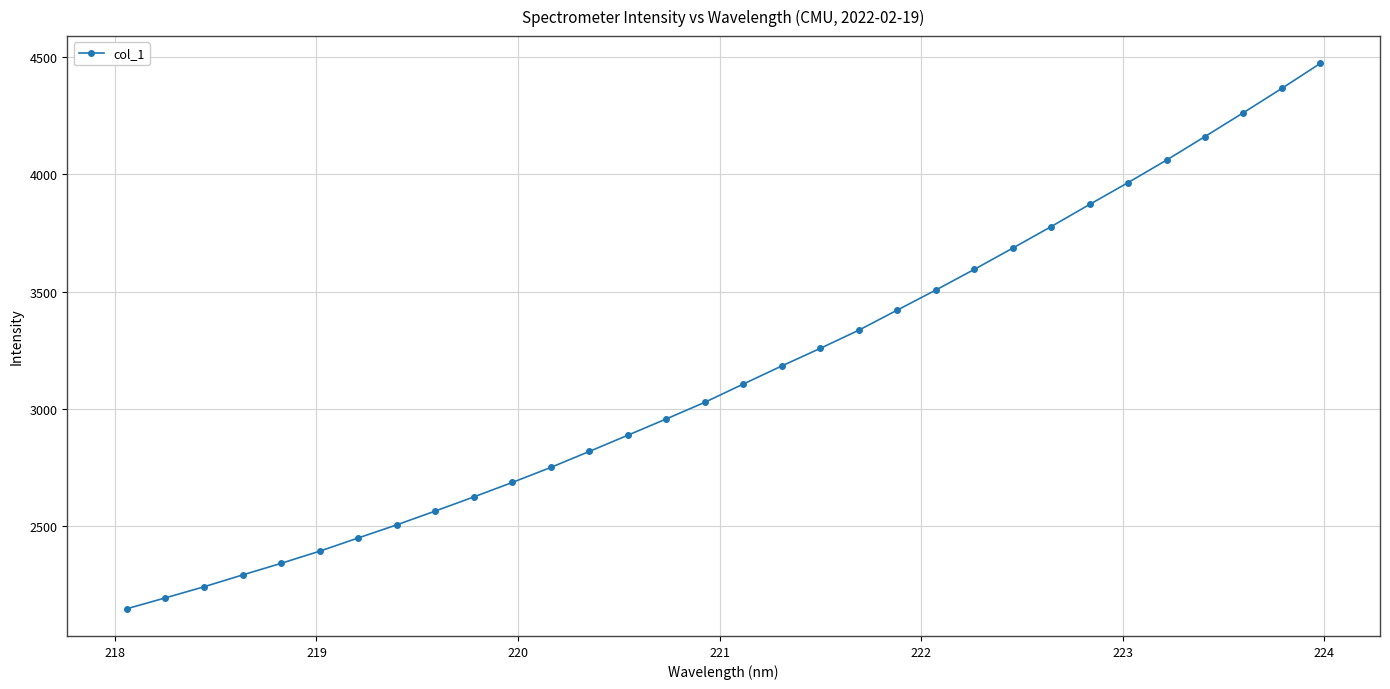

What is the smallest value displayed?

2148.7